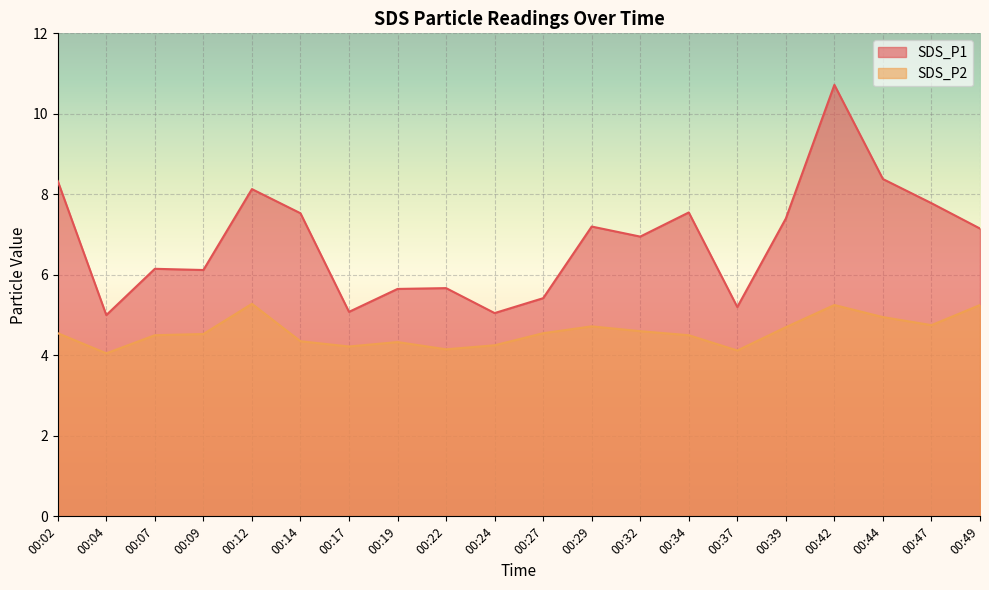

What is the sum of all SDS_P2 values?

91.6